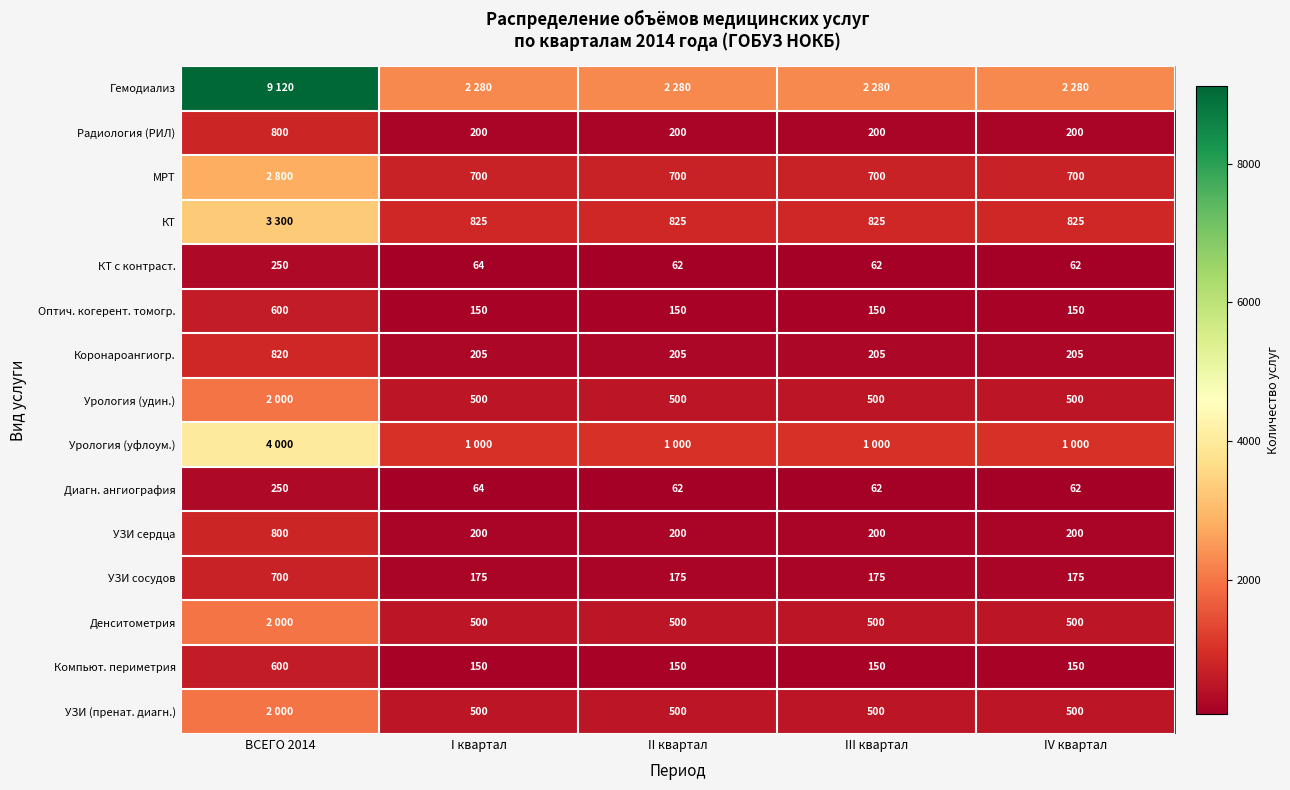

What is the sum of the Оптич. когерент. томогр. values at IV квартал and ВСЕГО 2014?

750